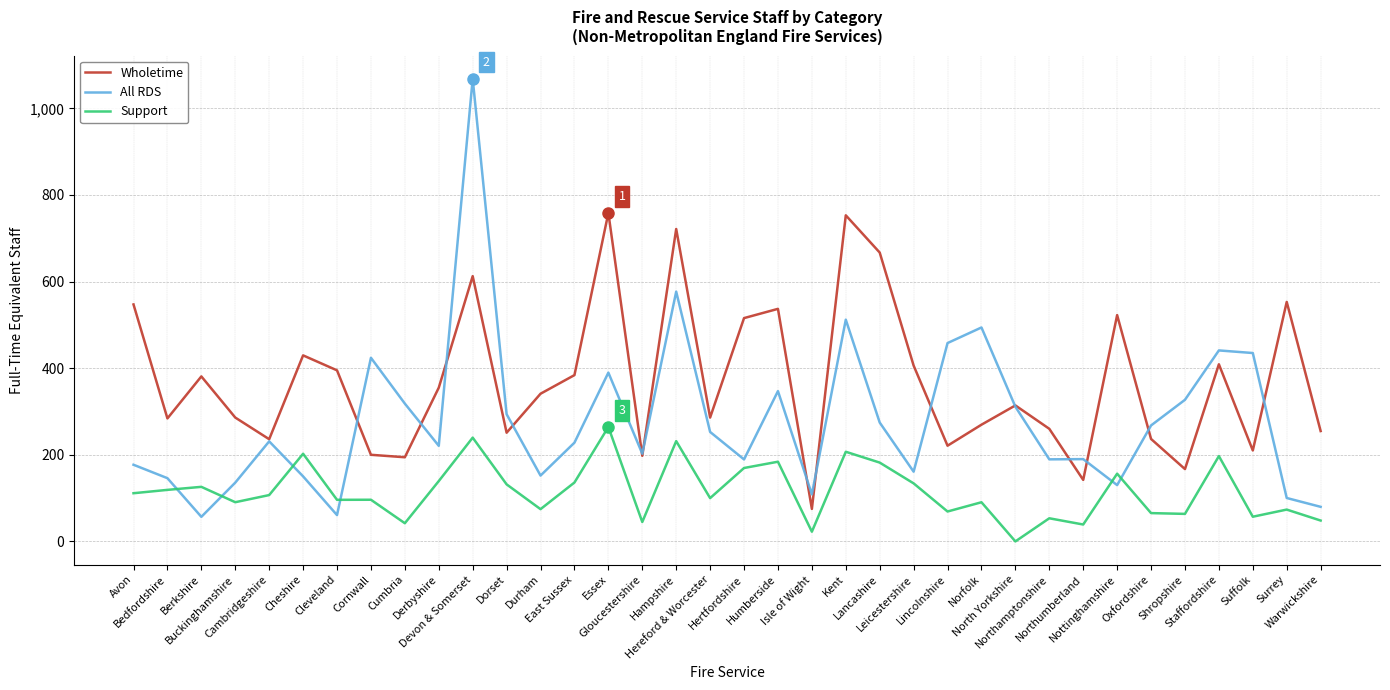

True or false: Support and Wholetime cross at least once.

False